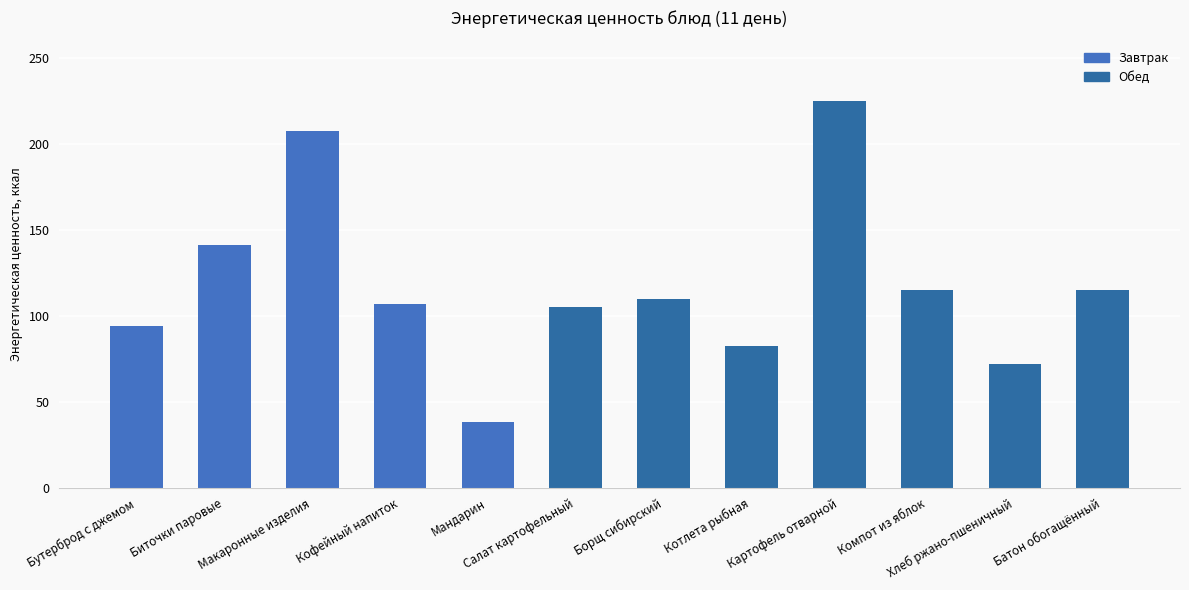

Which label corresponds to the smallest value in the chart?

Мандарин